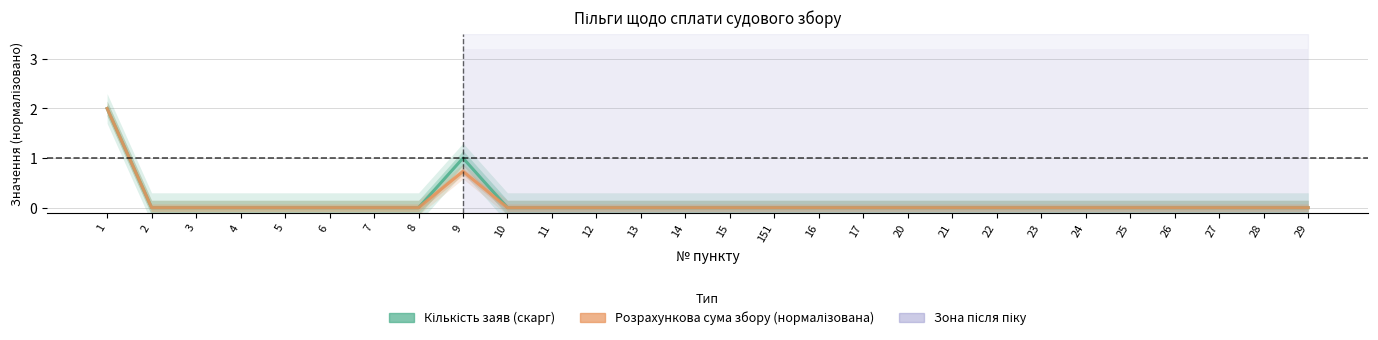

What is the average value of the Розрахункова сума (нормалізована) series?

0.1